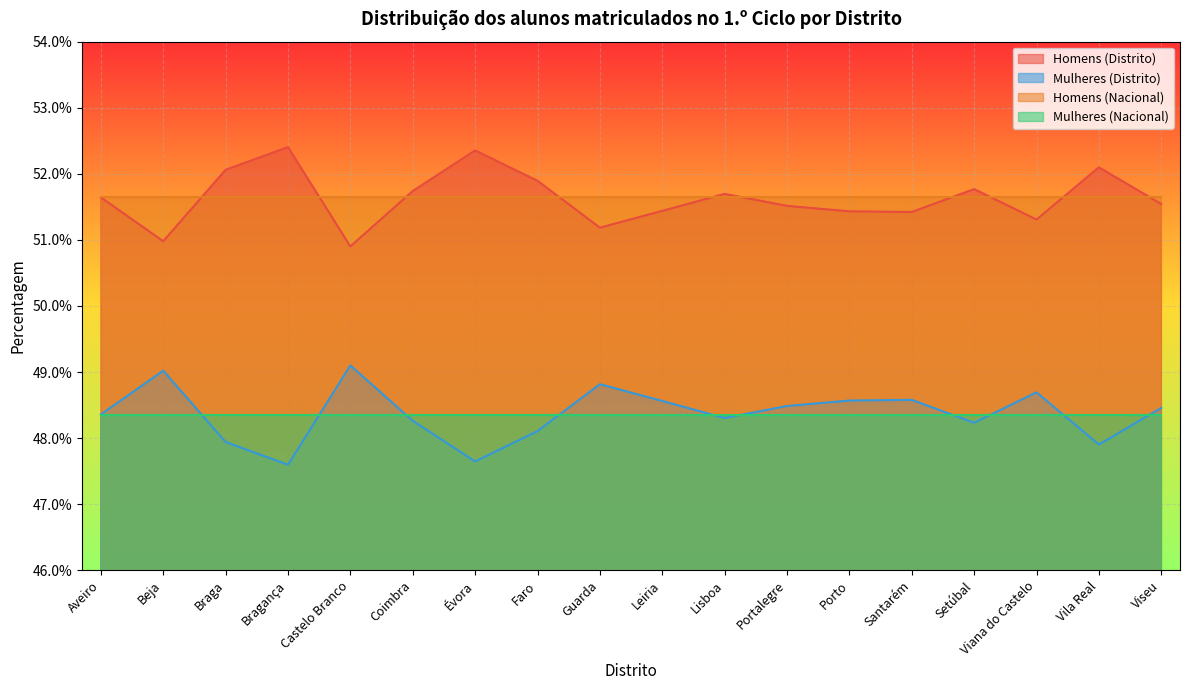

Does the chart display data point markers on the line(s)?

No